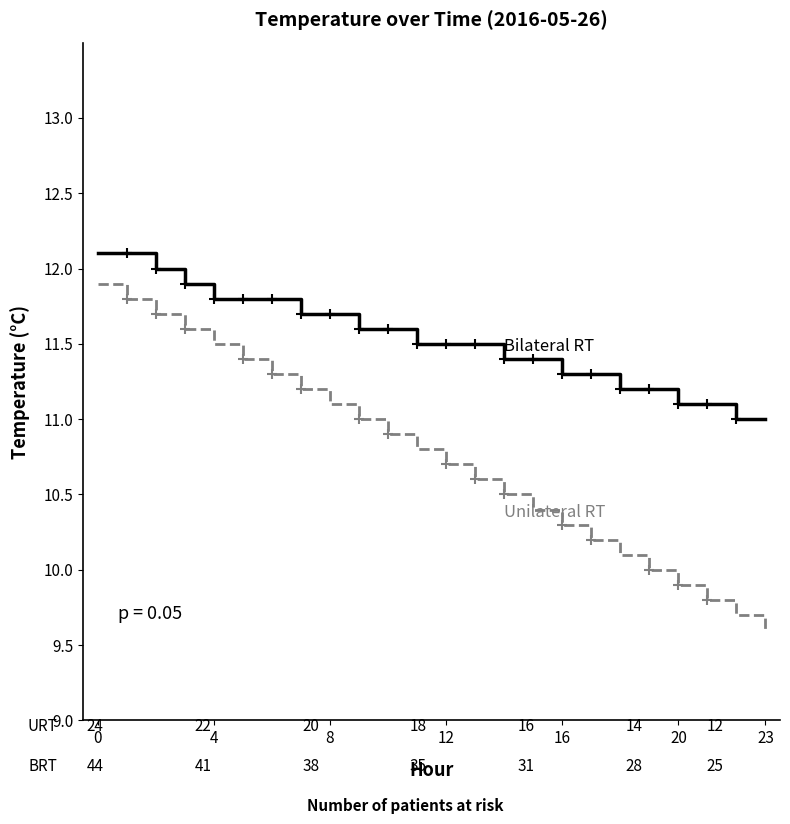

What is the maximum value shown in the chart?

12.1